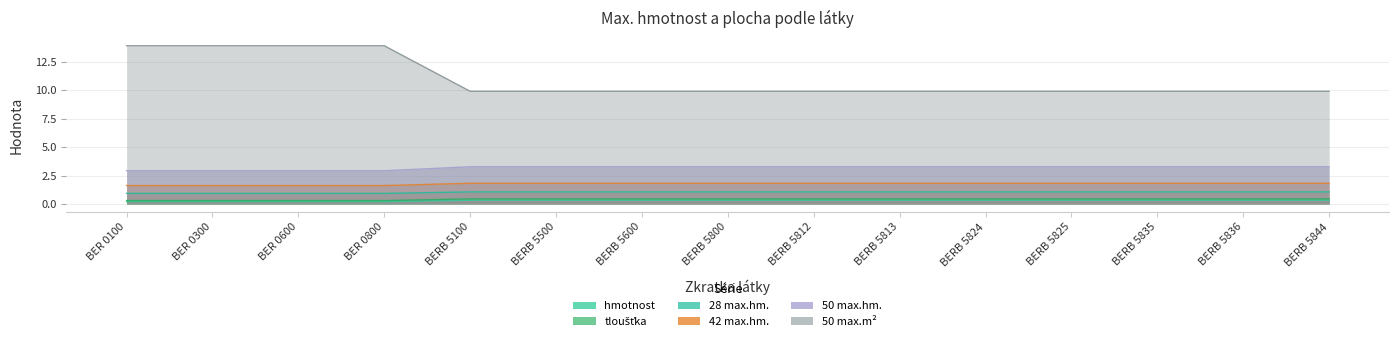

How many 42 max.hm. values are between 1 and 2?

15